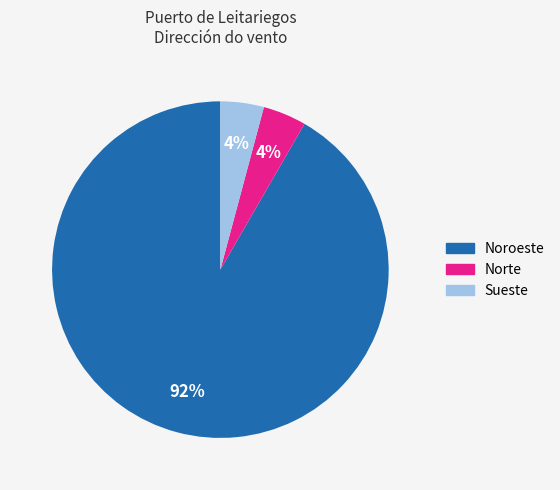

What is the largest slice in the pie chart?

Noroeste